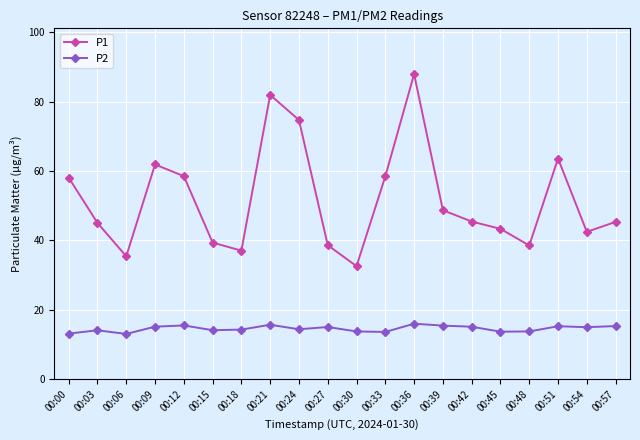

Is the value of P2 at 00:54 greater than the value of P1 at 00:30?

No